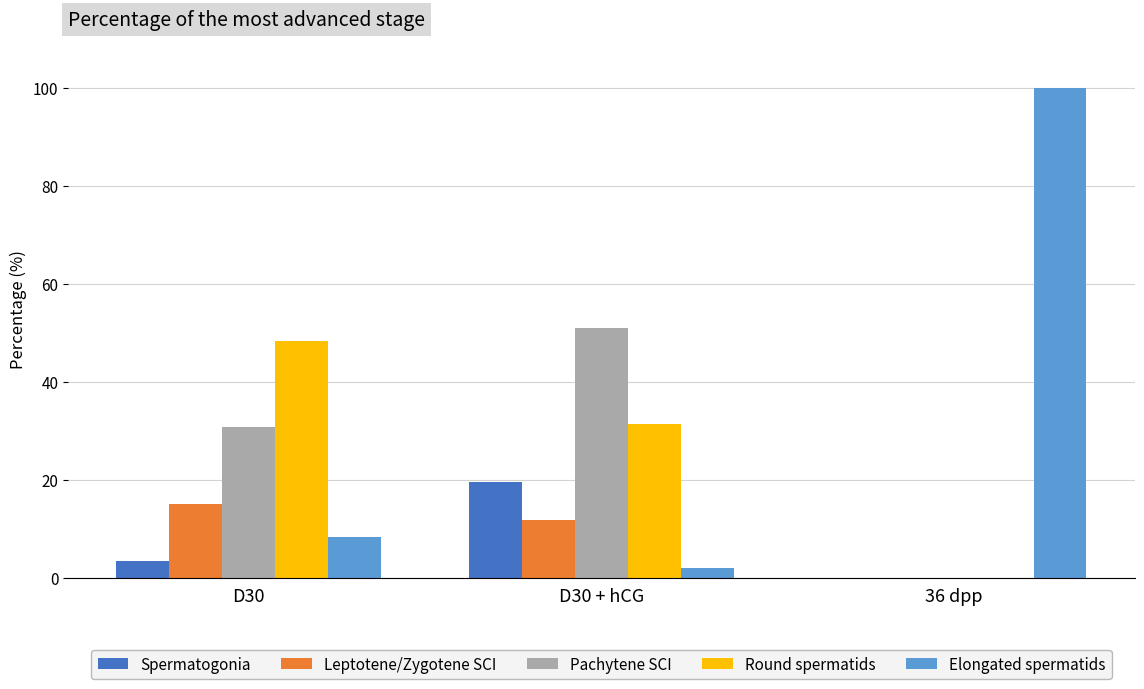

How many data points in Spermatogonia are above 3?

2